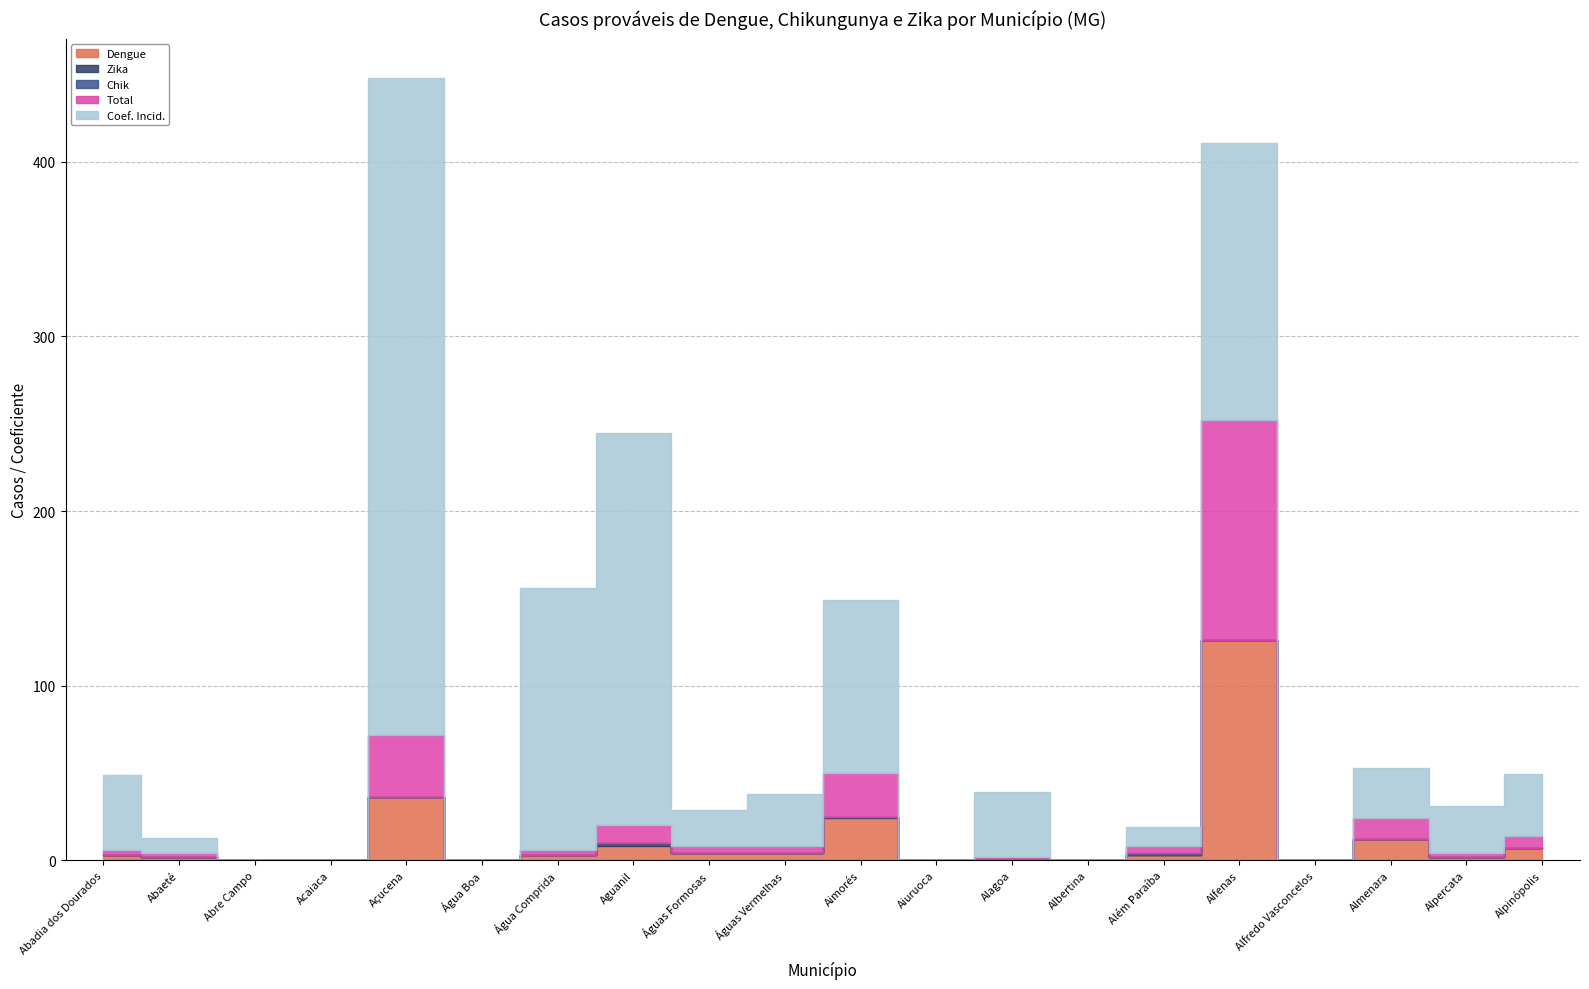

The Chik series shows 0.6 at Abadia dos Dourados. True or false?

False